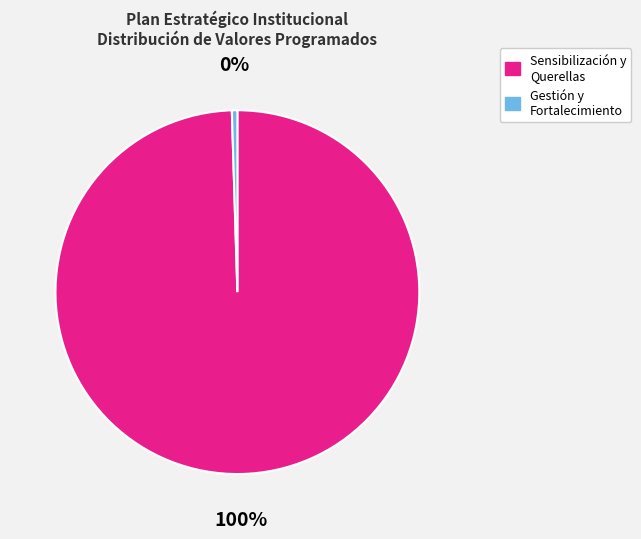

To the nearest percent, what is the average slice percentage?

50%